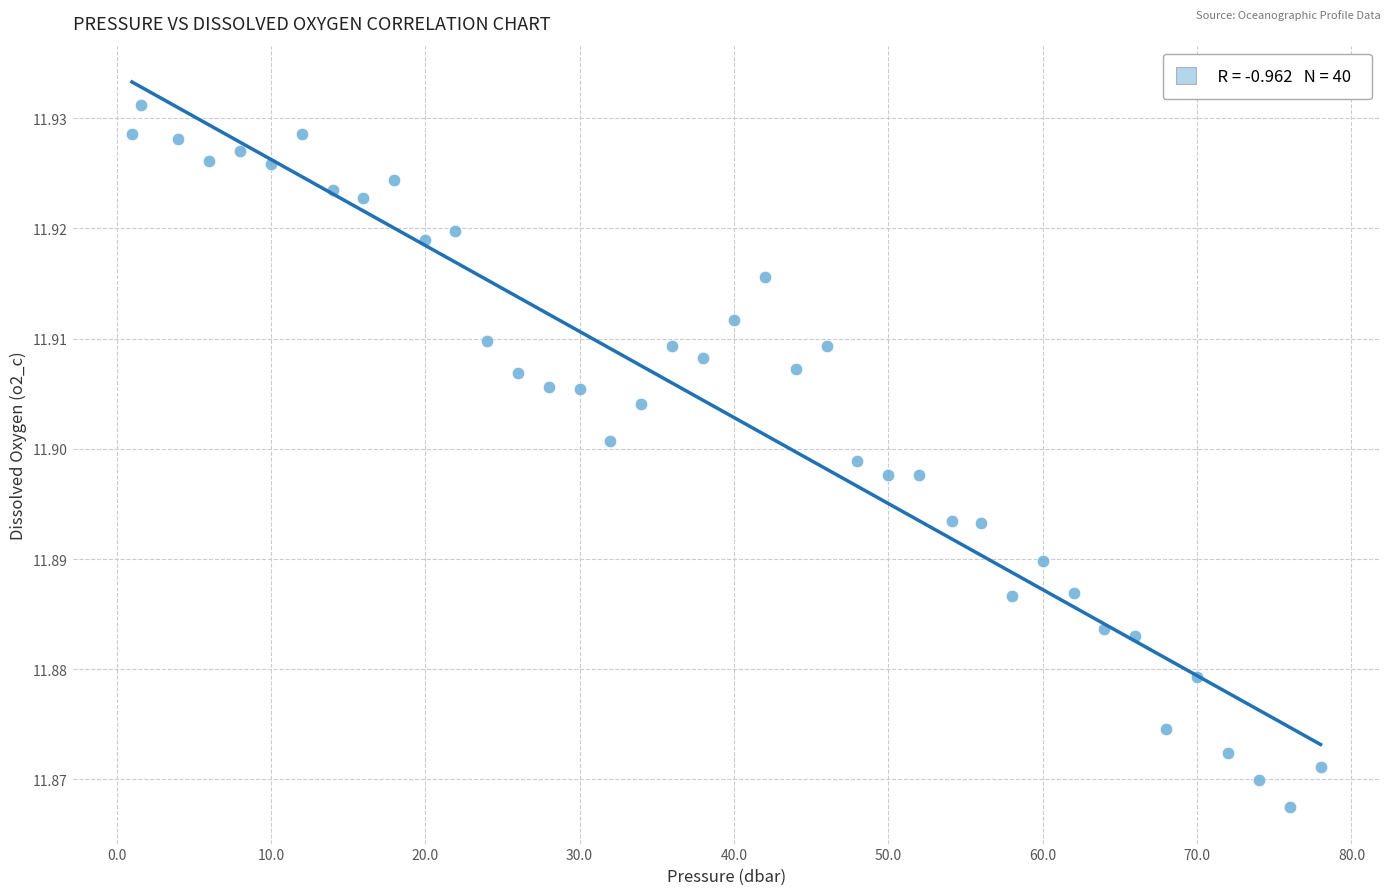

What is the range of X values (max minus min)?

77.0